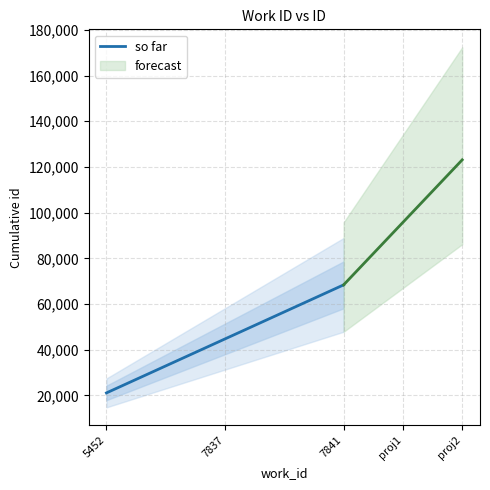

How many values are below 44748?

1